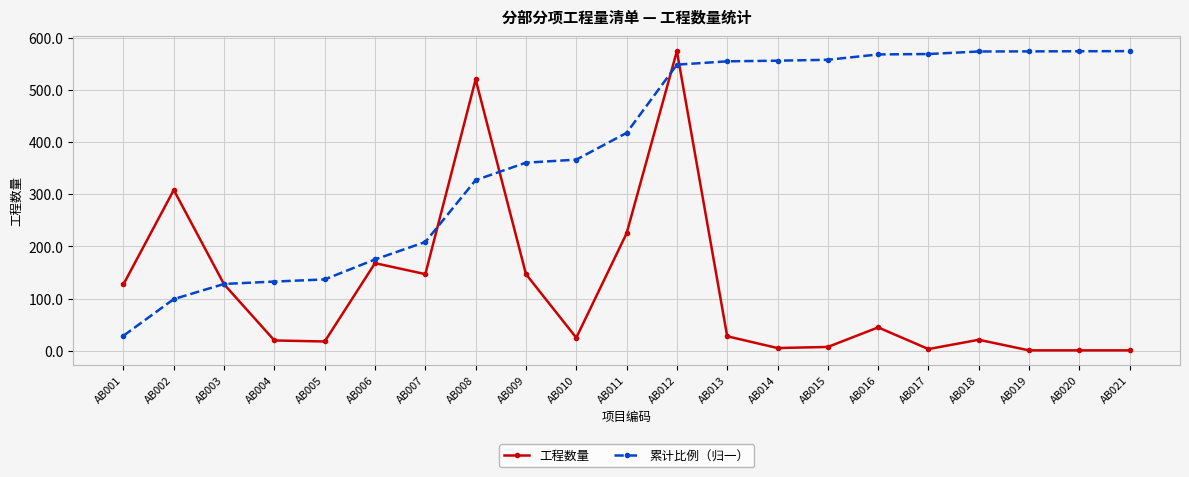

What is the average value of the 累计比例（归一） series?

382.2